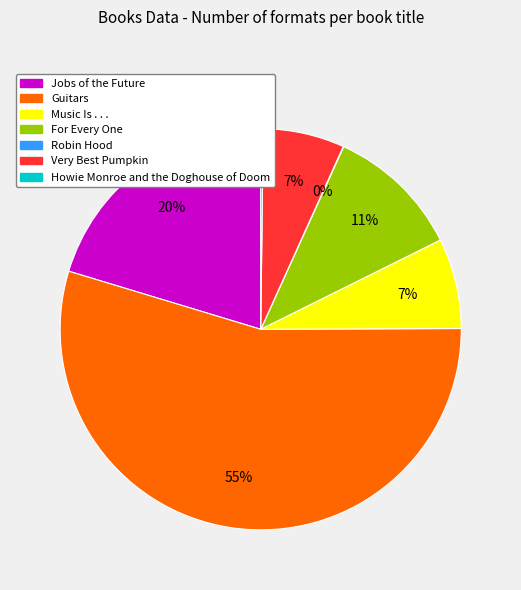

What is the largest slice in the pie chart?

Guitars